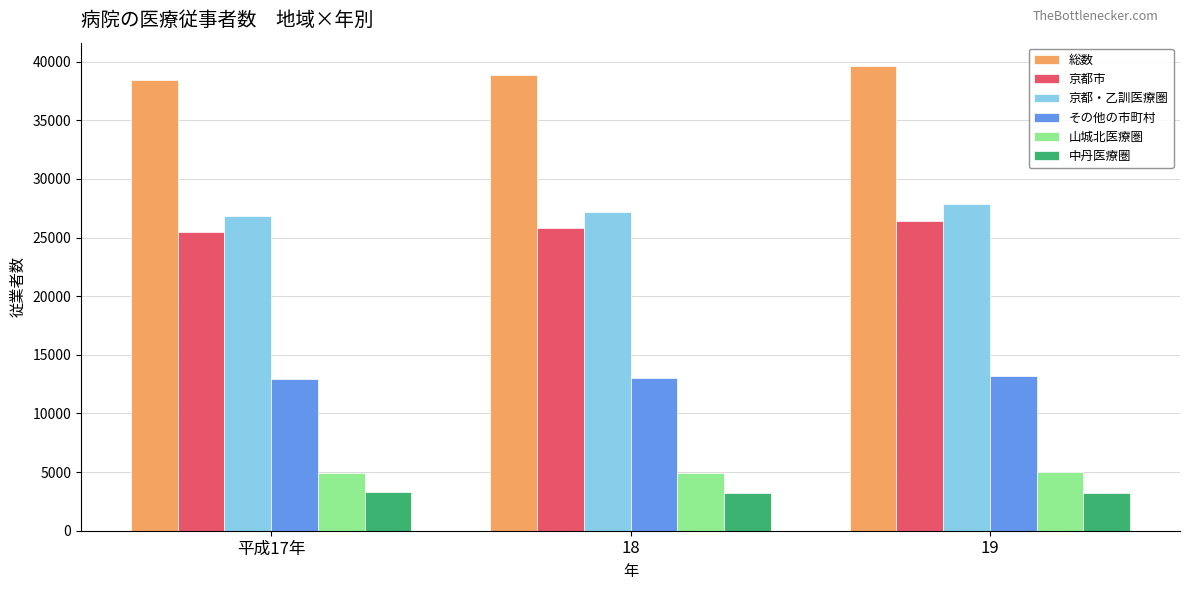

What is the total value across all series at 19?

115282.8